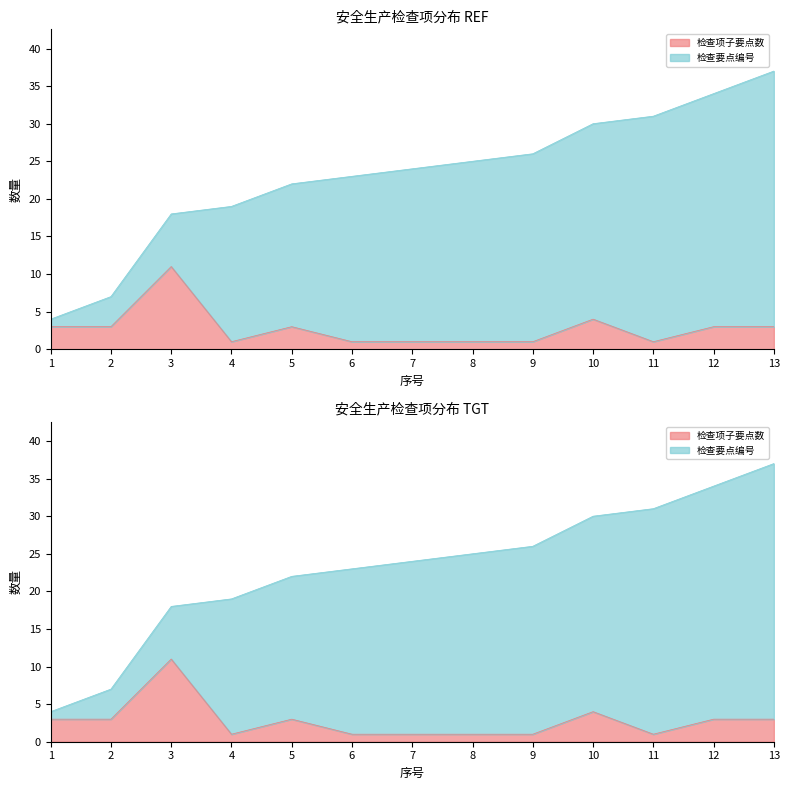

What is the difference between the values at 2 and 6?

2